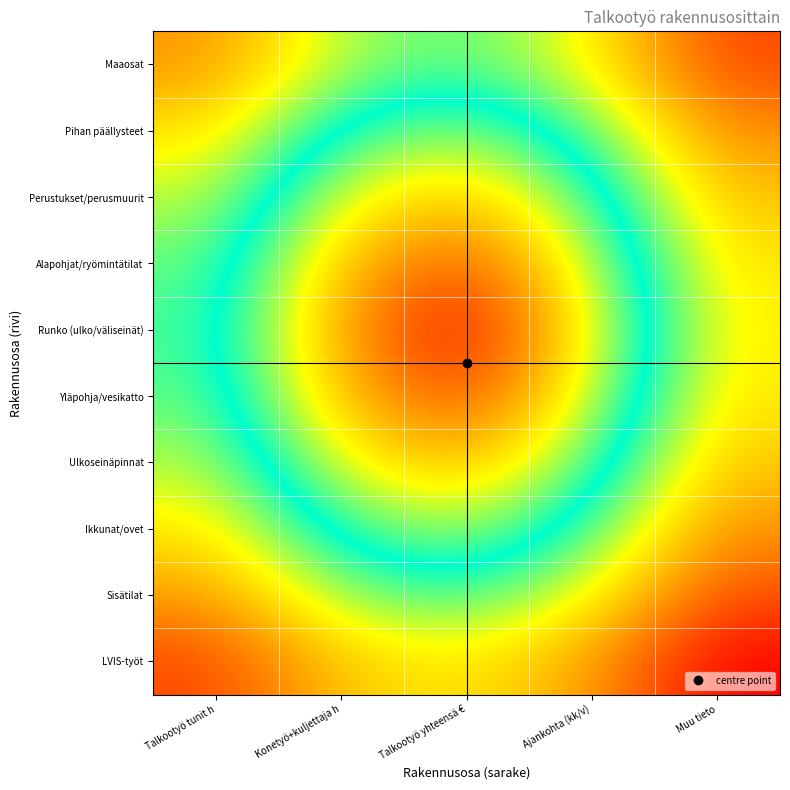

Reading right to left, extract all data points from this chart.

Maaosat: Muu tieto=0.7	Ajankohta (kk/v)=0.5	Talkootyö yhteensä €=0.5	Konetyö+kuljettaja h=0.5	Talkootyö tunit h=0.6
Pihan päällysteet: Muu tieto=0.6	Ajankohta (kk/v)=0.5	Talkootyö yhteensä €=0.3	Konetyö+kuljettaja h=0.4	Talkootyö tunit h=0.6
Perustukset/perusmuurit: Muu tieto=0.6	Ajankohta (kk/v)=0.4	Talkootyö yhteensä €=0.2	Konetyö+kuljettaja h=0.3	Talkootyö tunit h=0.5
Alapohjat/ryömintätilat: Muu tieto=0.6	Ajankohta (kk/v)=0.3	Talkootyö yhteensä €=0.1	Konetyö+kuljettaja h=0.2	Talkootyö tunit h=0.5
Runko (ulko/väliseinät): Muu tieto=0.6	Ajankohta (kk/v)=0.3	Talkootyö yhteensä €=0.1	Konetyö+kuljettaja h=0.2	Talkootyö tunit h=0.5
Yläpohja/vesikatto: Muu tieto=0.6	Ajankohta (kk/v)=0.3	Talkootyö yhteensä €=0.1	Konetyö+kuljettaja h=0.2	Talkootyö tunit h=0.5
Ulkoseinäpinnat: Muu tieto=0.6	Ajankohta (kk/v)=0.4	Talkootyö yhteensä €=0.2	Konetyö+kuljettaja h=0.3	Talkootyö tunit h=0.5
Ikkunat/ovet: Muu tieto=0.6	Ajankohta (kk/v)=0.4	Talkootyö yhteensä €=0.3	Konetyö+kuljettaja h=0.4	Talkootyö tunit h=0.6
Sisätilat: Muu tieto=0.7	Ajankohta (kk/v)=0.5	Talkootyö yhteensä €=0.4	Konetyö+kuljettaja h=0.5	Talkootyö tunit h=0.6
LVIS-työt: Muu tieto=0.8	Ajankohta (kk/v)=0.6	Talkootyö yhteensä €=0.6	Konetyö+kuljettaja h=0.6	Talkootyö tunit h=0.7